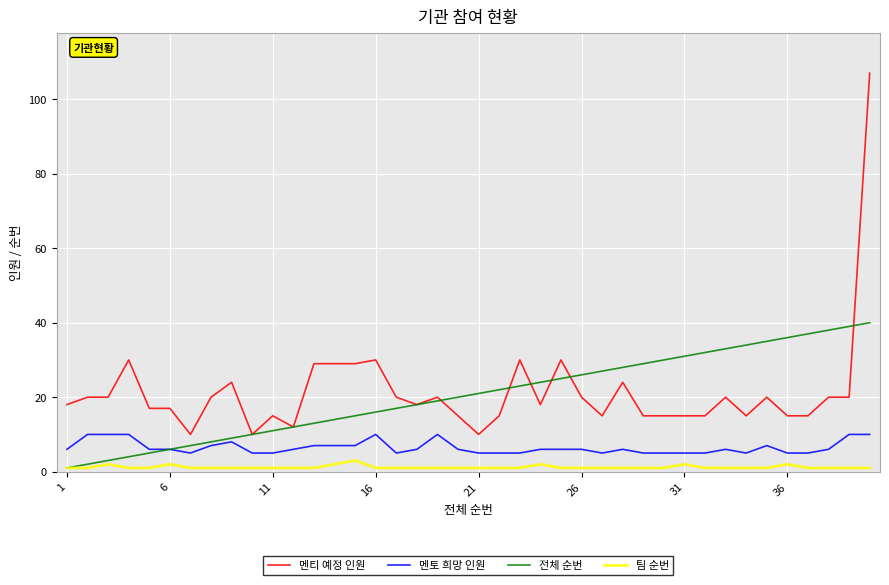

True or false: 멘토 희망 인원 has more than 0 interior local peaks.

True